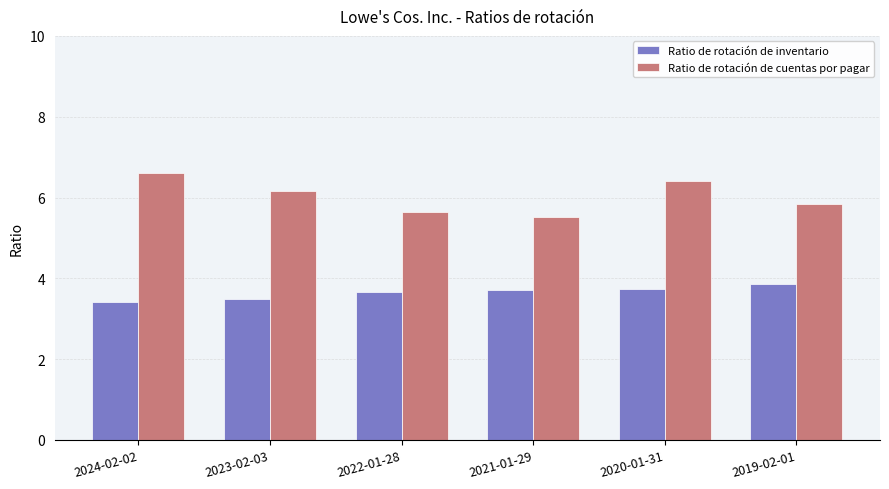

What is the label of the 2nd bar from the left?

2023-02-03